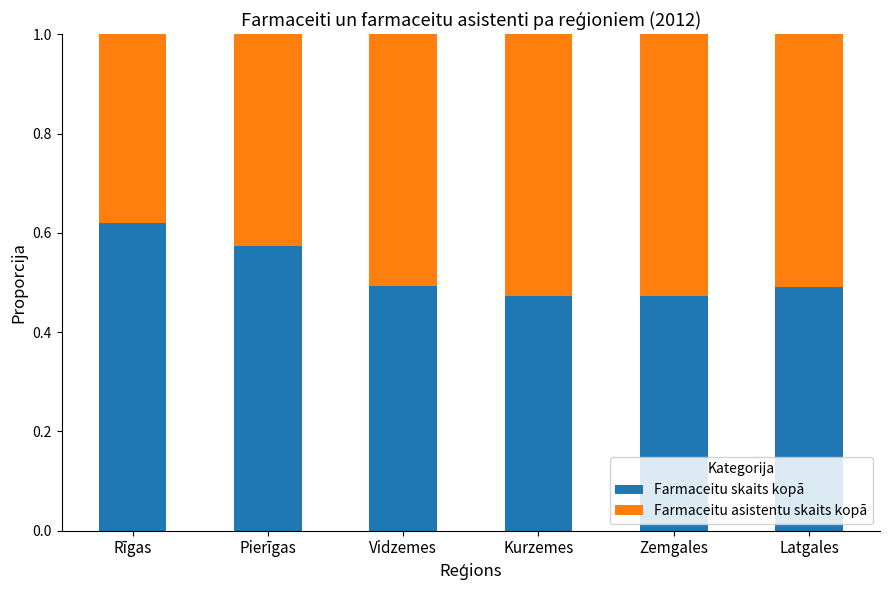

What is the total value across all series at Kurzemes?

1.0